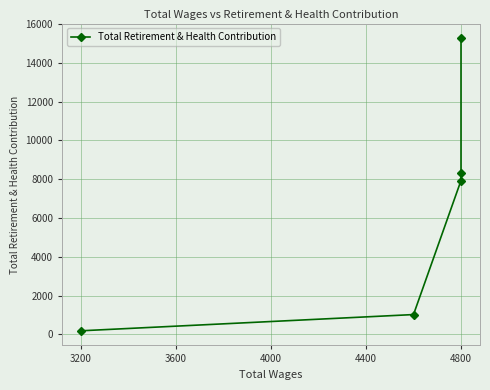

How many lines are shown in the chart?

1